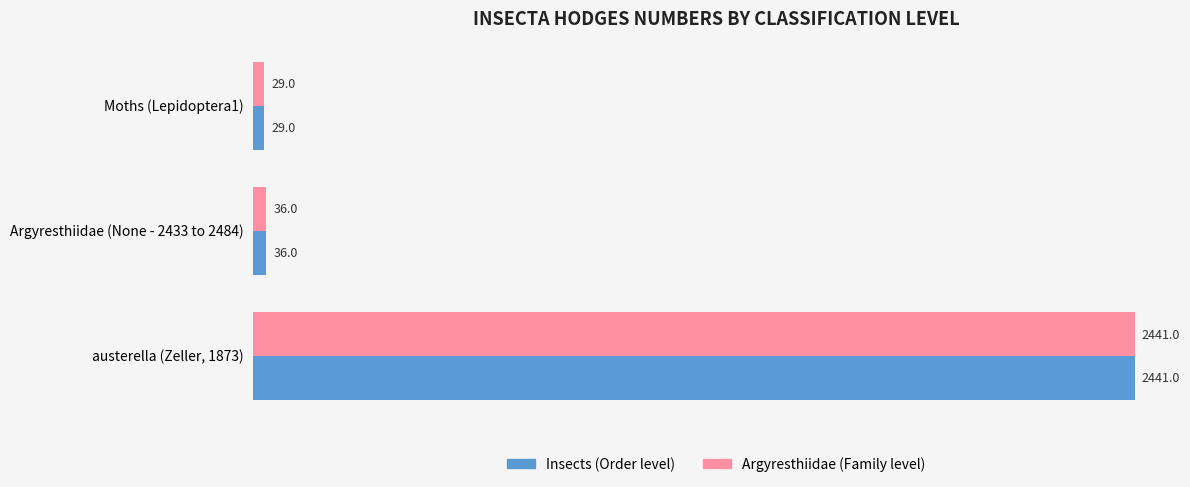

Which category has the highest value in the Insects (Order level) series?

austerella (Zeller, 1873)